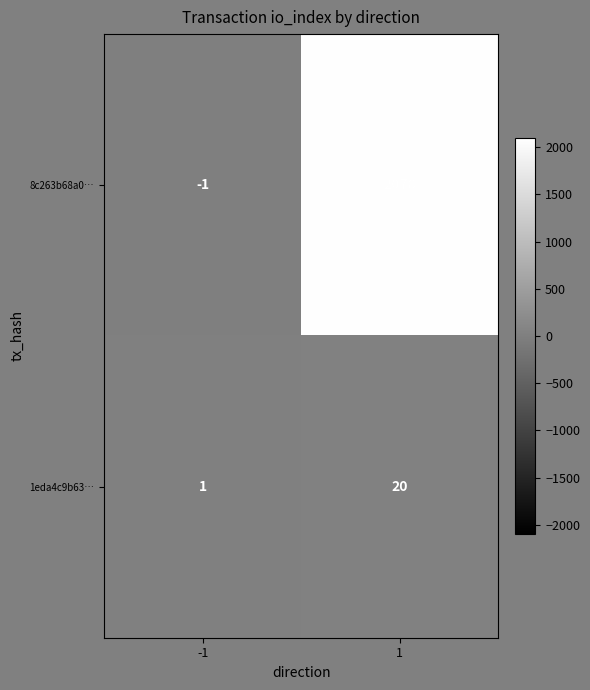

True or false: 8c263b68a0… has a value of 897 at 1.

False